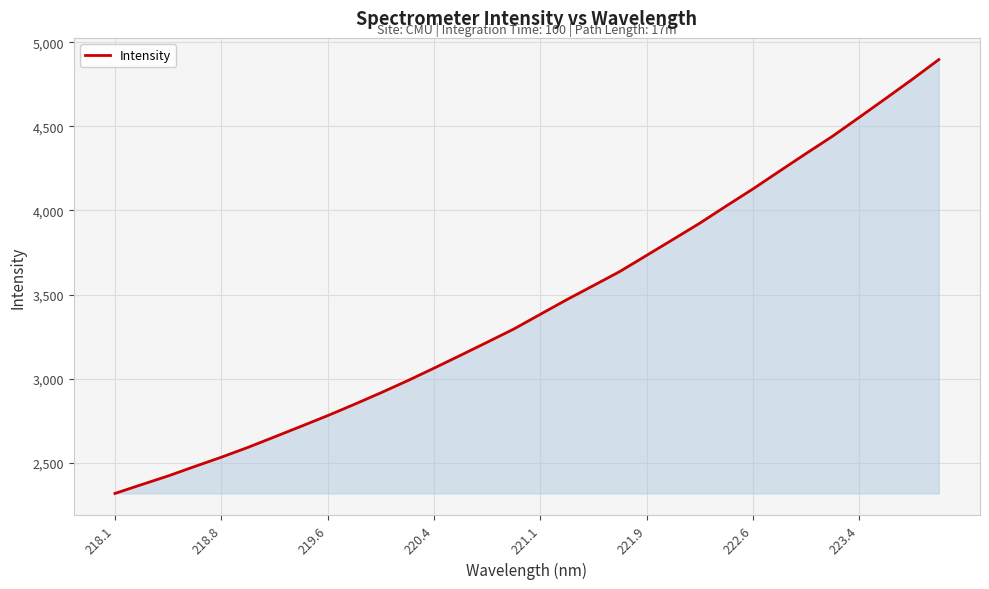

What is the maximum value shown in the chart?

4896.6